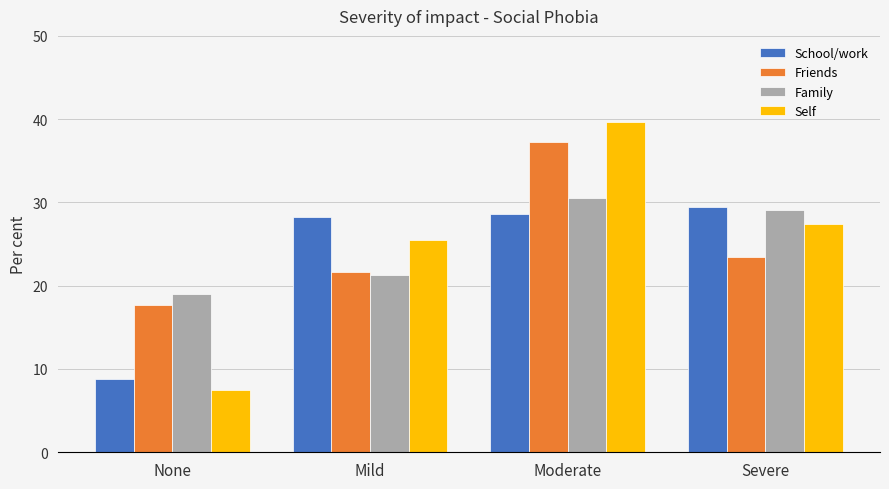

At which label does School/work reach its minimum?

None